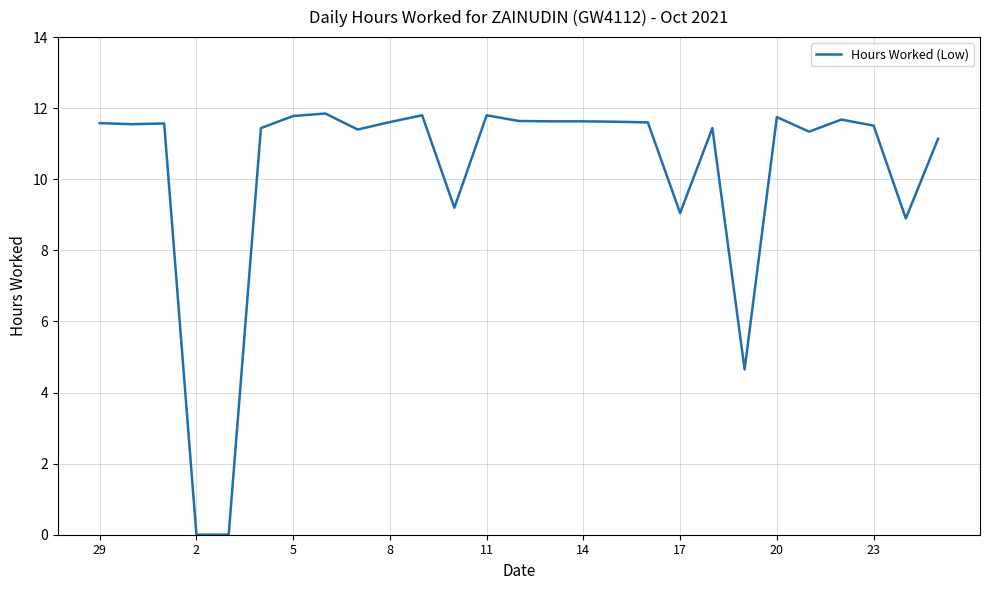

True or false: the data shows 12.0 at 17.

False